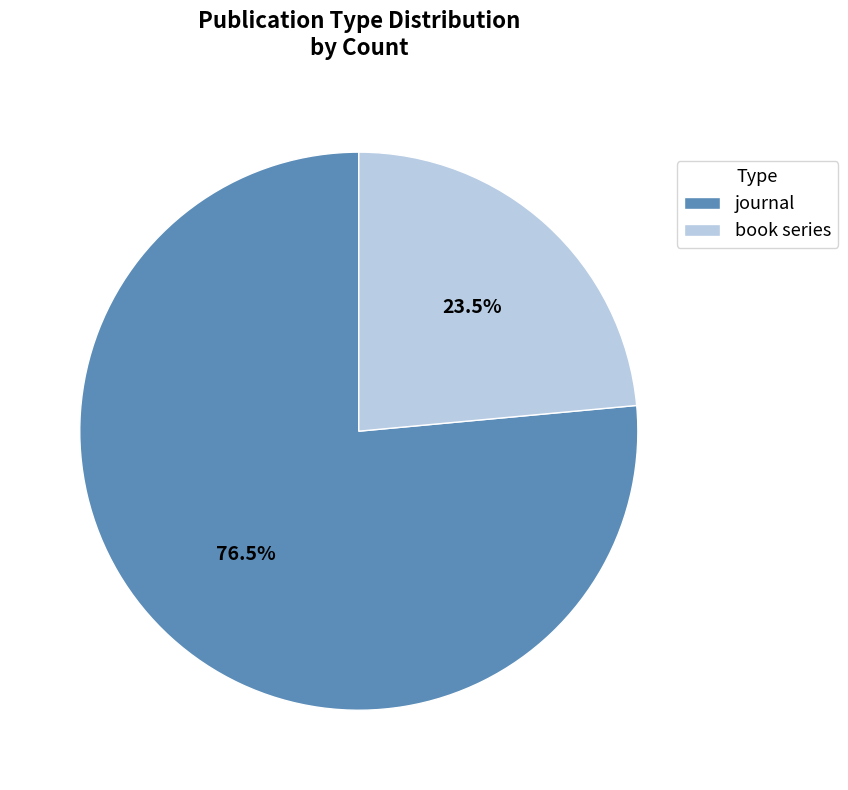

Combined, do journal and book series account for over 50%?

Yes